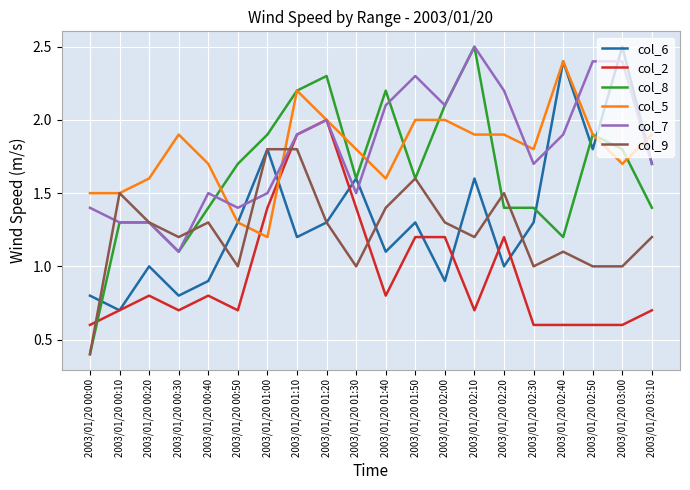

At how many categories does at least one series exceed 0?

20